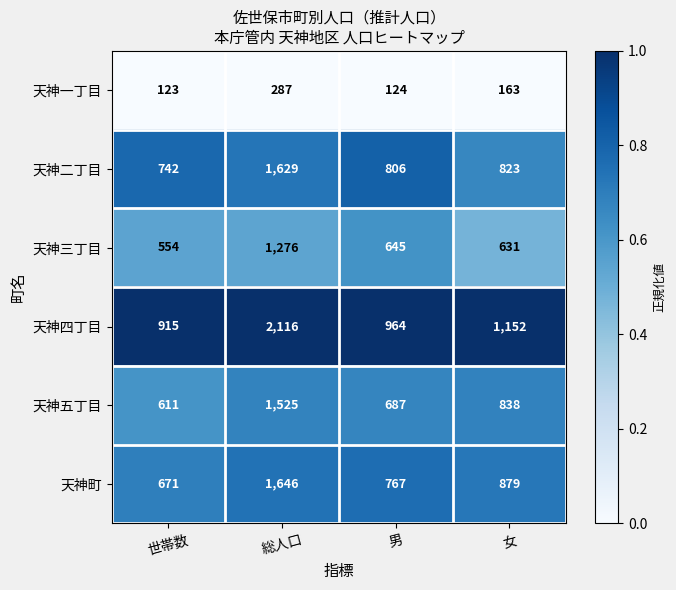

True or false: 天神一丁目 has a value of 123 at 世帯数.

True